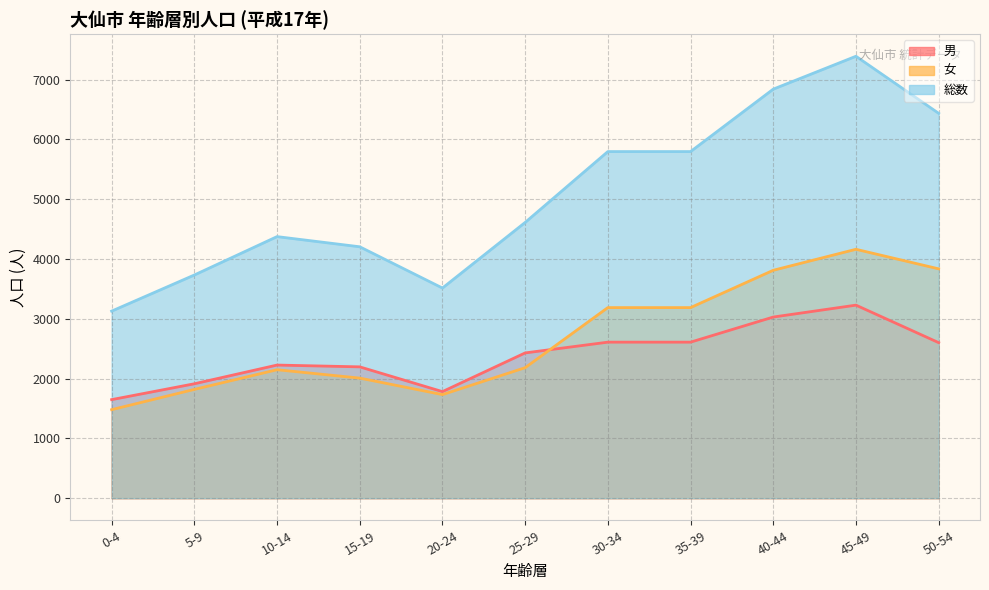

True or false: 男 and 女 cross at least once.

True